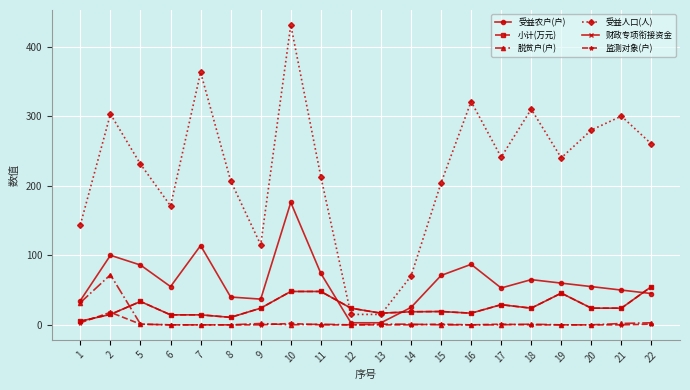

What is the sum of all 财政专项衔接资金 values?

510.7